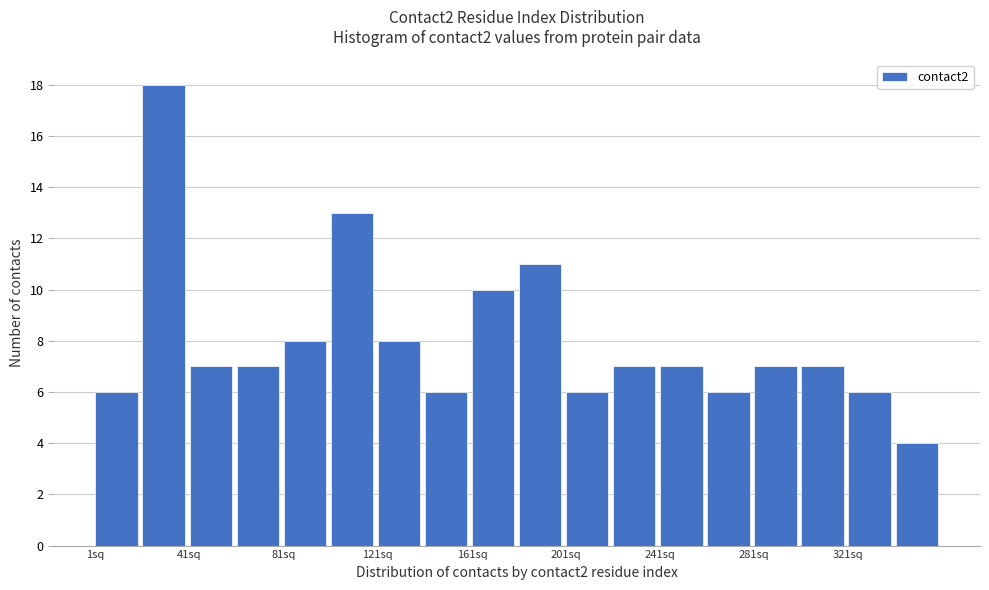

Which range on the x-axis has the tallest bar?

20 to 40